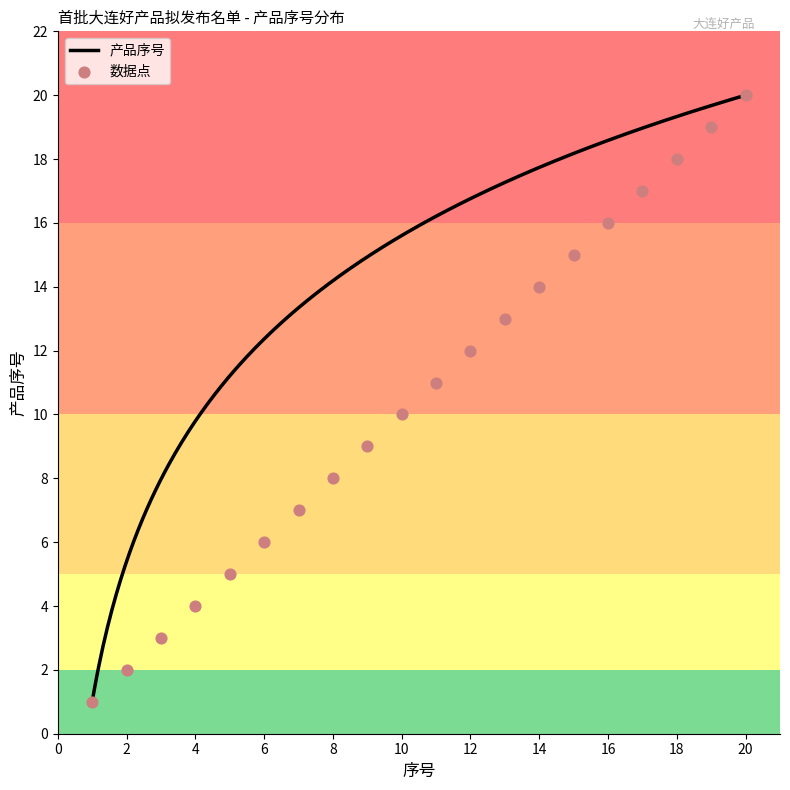

Between 15 and 19, which is larger?

19